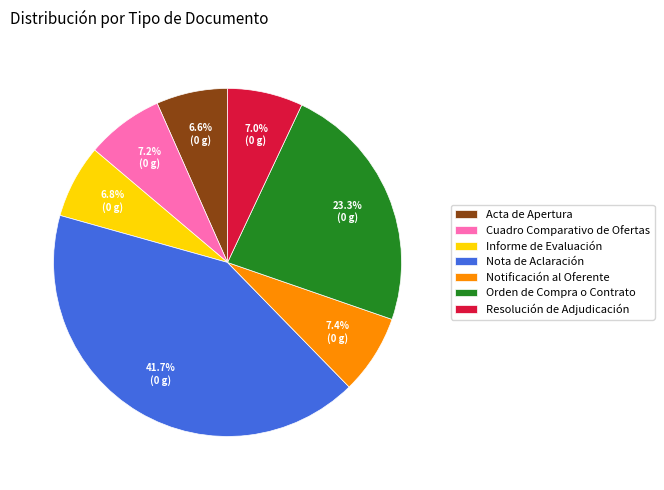

Do Notificación al Oferente and Orden de Compra o Contrato together represent more than half of the pie?

No